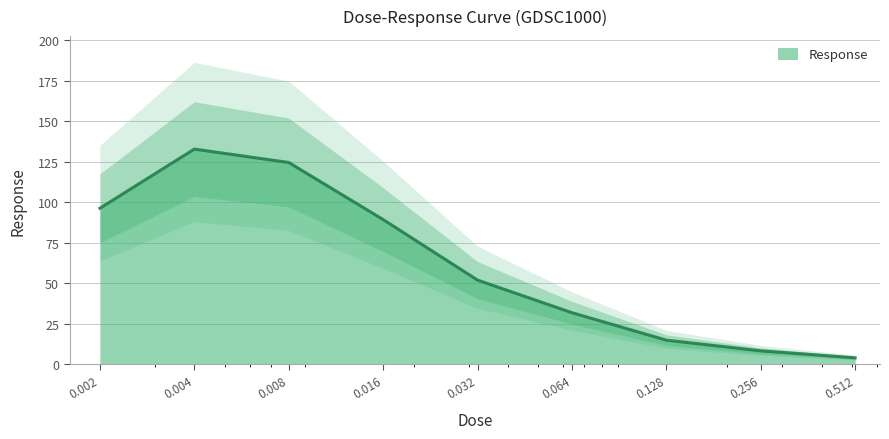

The value at 0.064 is 15.1. True or false?

False